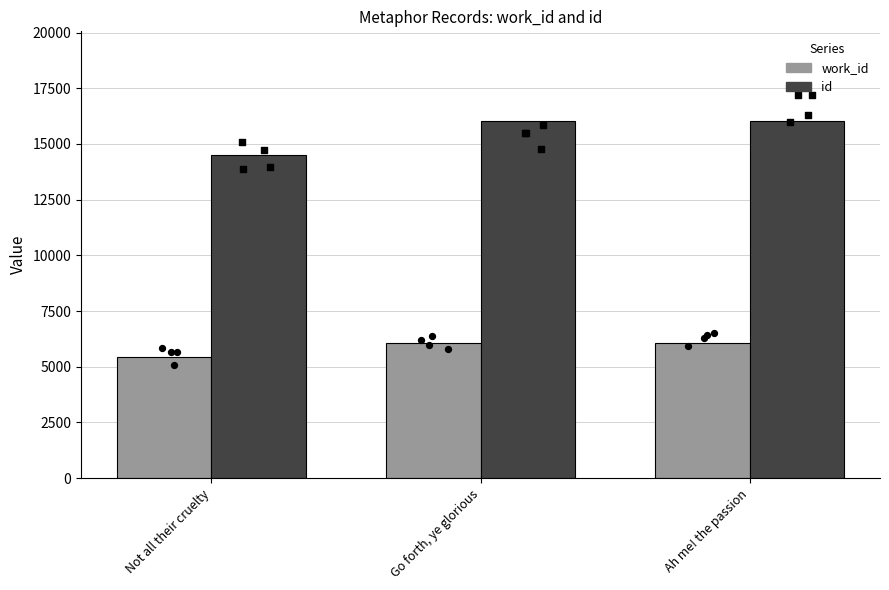

What is the total value across all series at Not all their cruelty?

19942